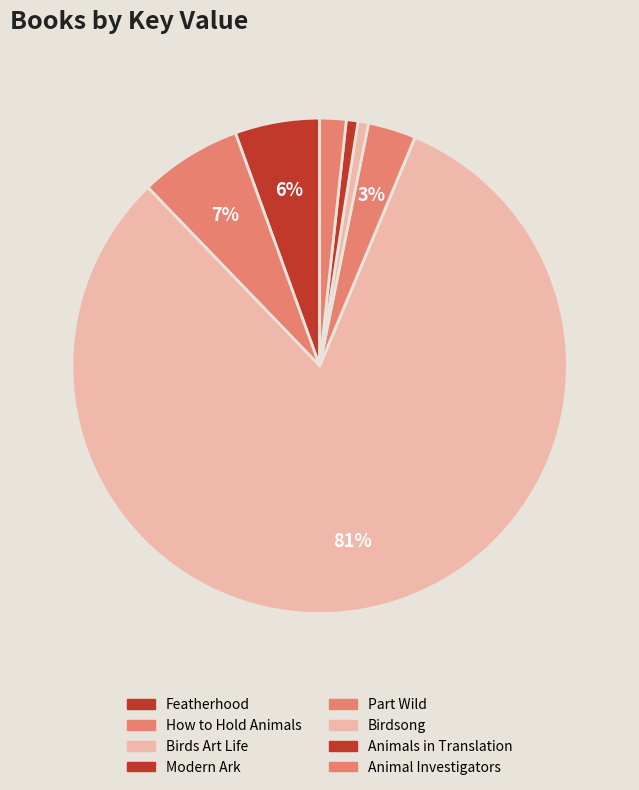

How many segments does this pie chart have?

8